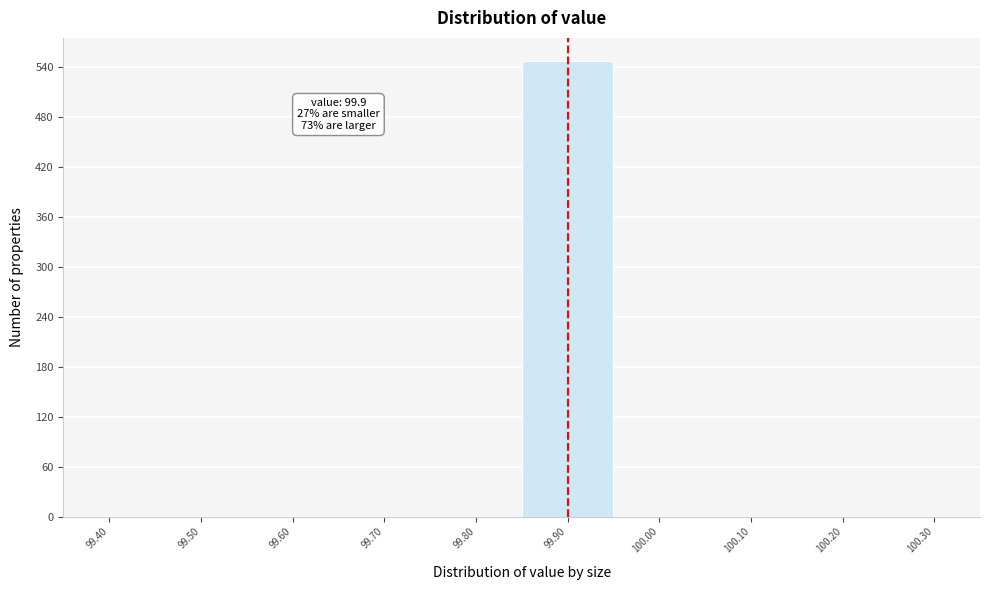

Reading left to right, list all the values displayed in this chart.

99.40=0	99.50=0	99.60=0	99.70=0	99.80=0	99.90=547	100.00=0	100.10=0	100.20=0	100.30=0